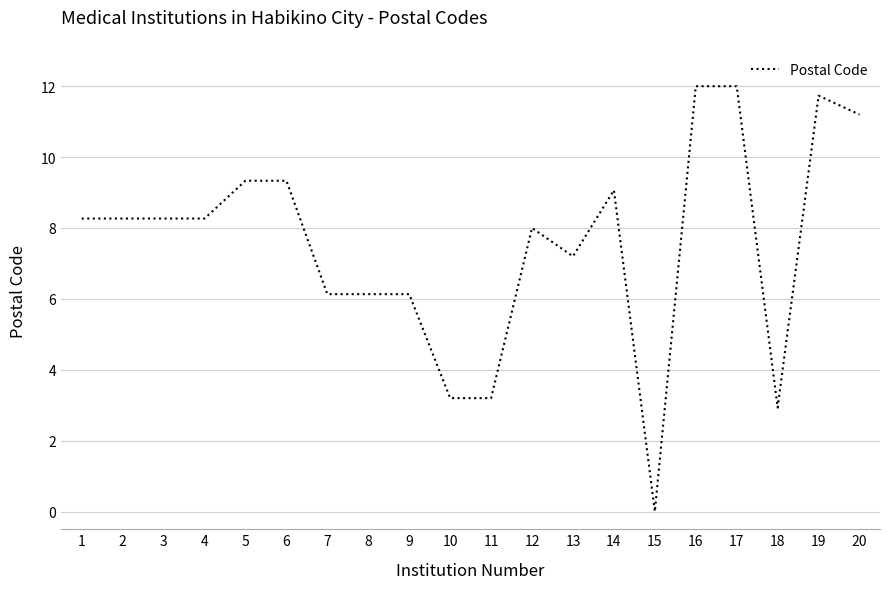

What is the greatest value displayed?

12.0